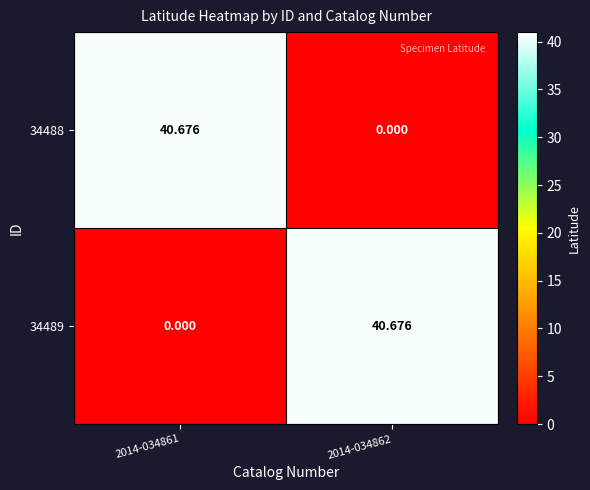

Between 2014-034861 and 2014-034862, which is larger?

2014-034861